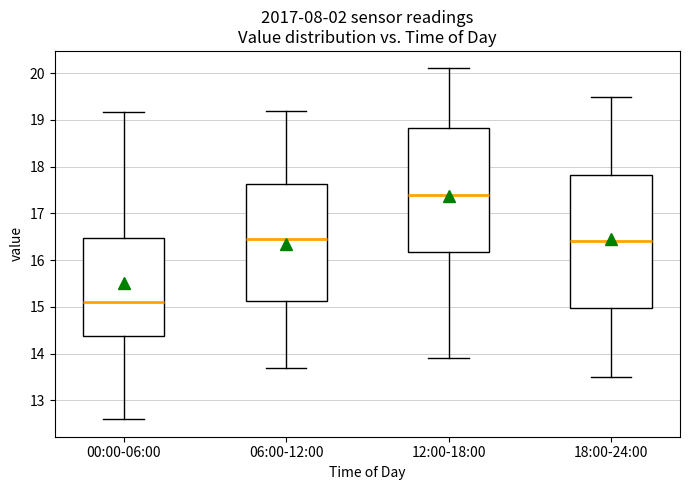

Which box is the tallest, from its lower edge to its upper edge?

18:00-24:00